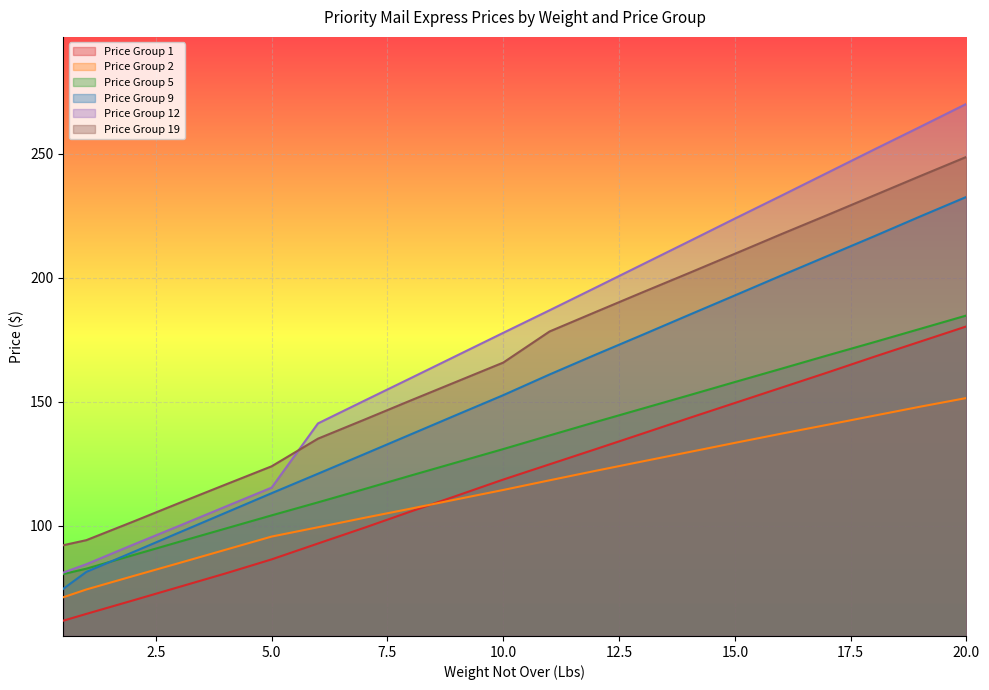

Which has a higher value, 8 or 13?

13